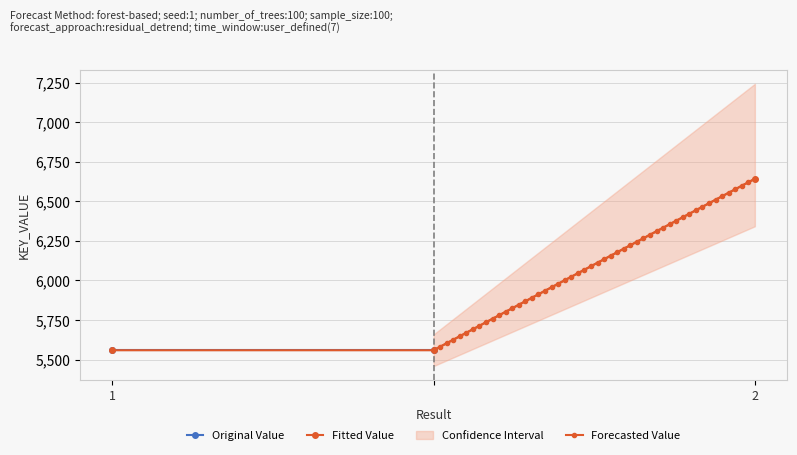

What is the average value?

5920